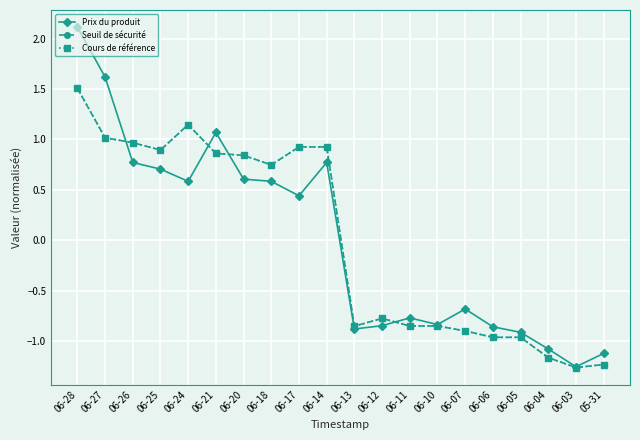

At which category does the chart reach its peak across all series?

06-28